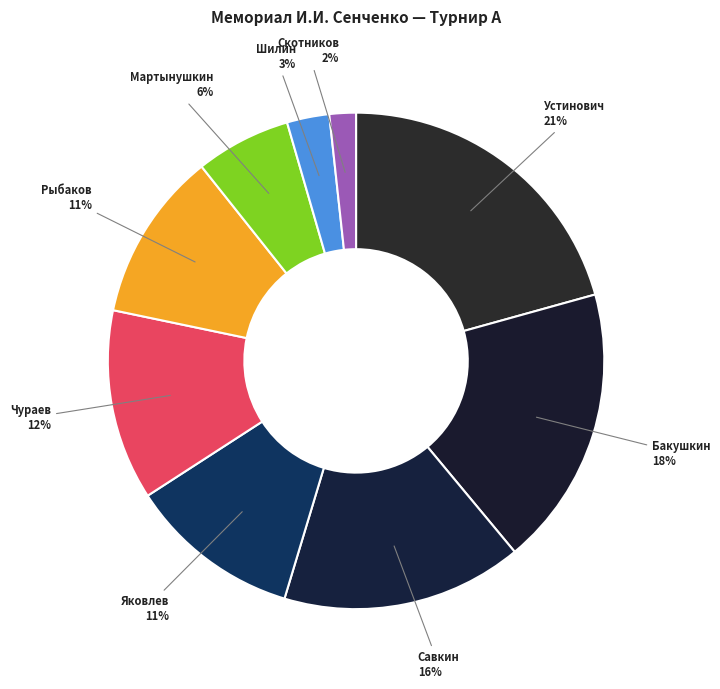

How many slices are in this pie chart?

9